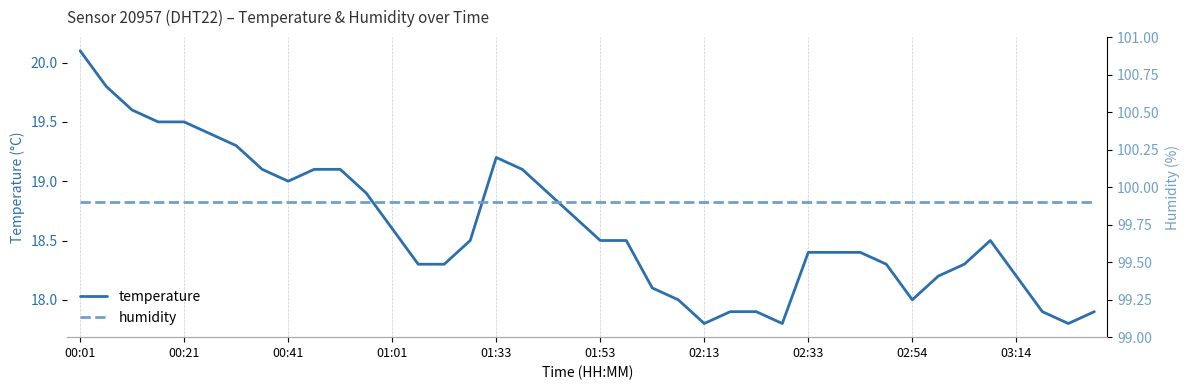

What position from the right is 21?

19